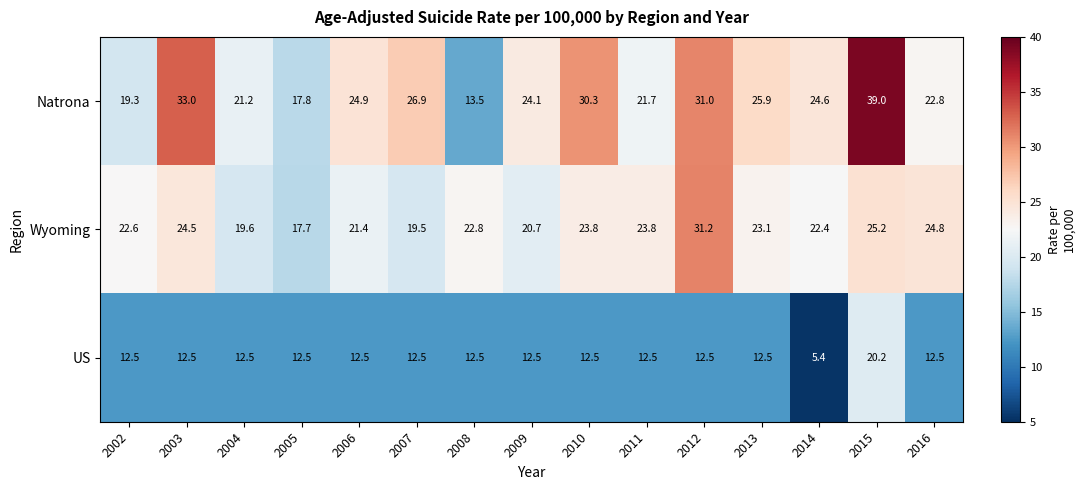

What is the difference between the second highest and second lowest values in the Wyoming series?

5.7